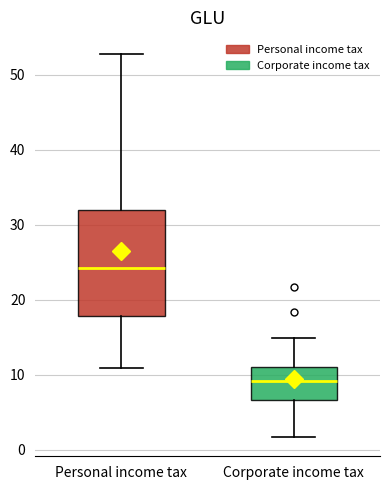

Reading left to right, transcribe this box plot: for each box, give where its median line is, the range the box spans, and where its two whiskers end, as read against the y-axis. The values are not printed on the chart, so give them approximately, as read against the axis.

Personal income tax: median 24, box 18 to 32, whiskers 11 to 53
Corporate income tax: median 9, box 7 to 11, whiskers 2 to 15